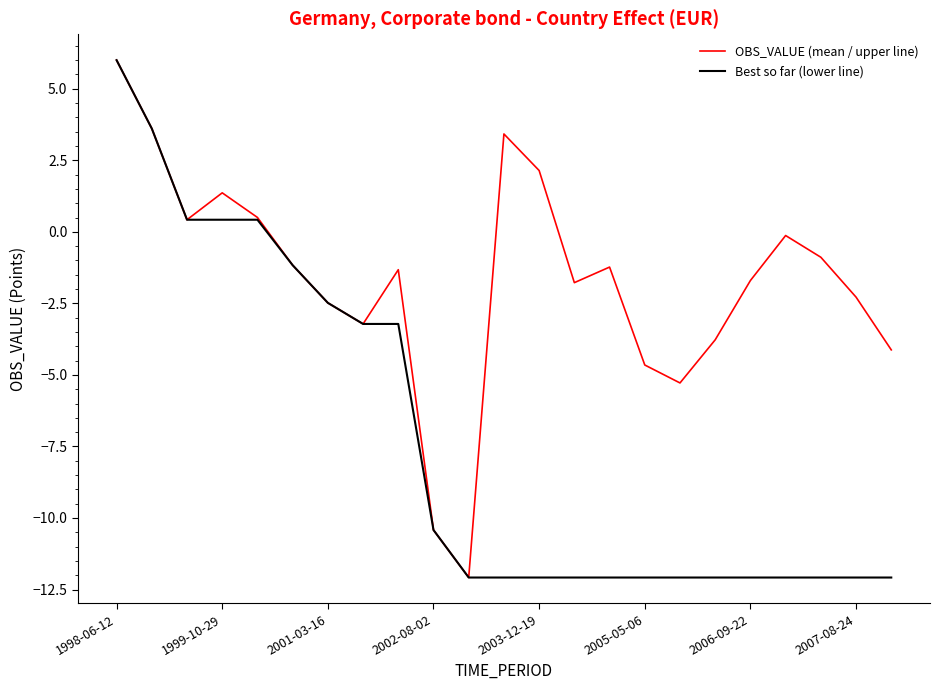

Rank the series by their average value, from lowest to highest.

Best so far (lower line), OBS_VALUE (mean / upper line)